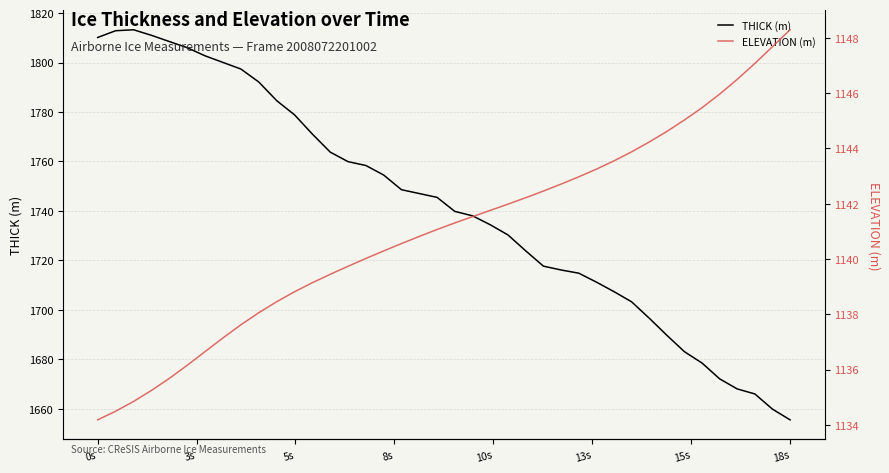

What is the lowest value of the THICK (m) series?

1655.6